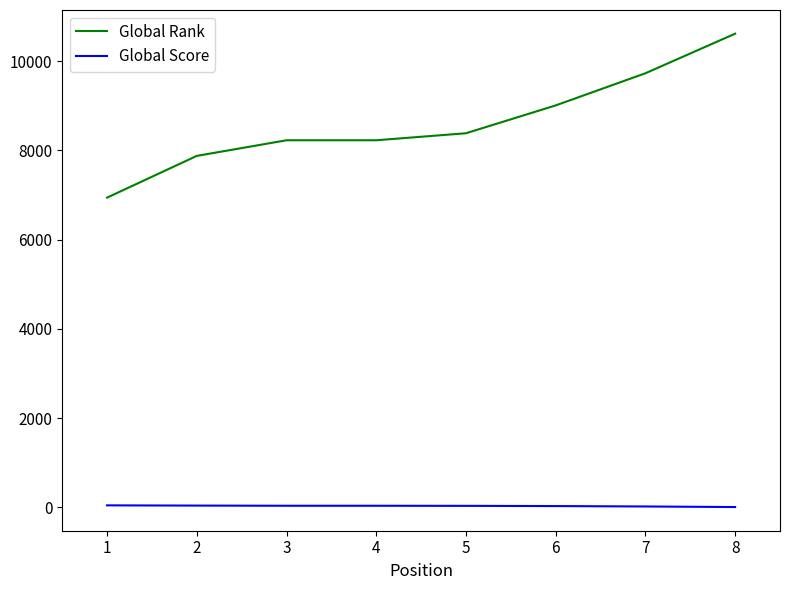

True or false: Global Score and Global Rank intersect in this chart.

False